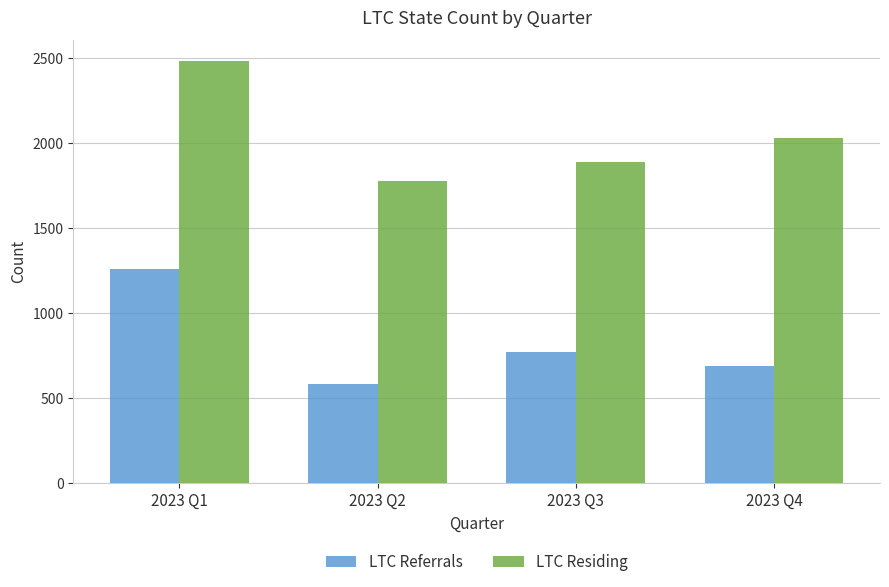

Reading right to left, transcribe all the data shown in this chart.

LTC Referrals: 688	767	582	1260
LTC Residing: 2029	1889	1778	2482